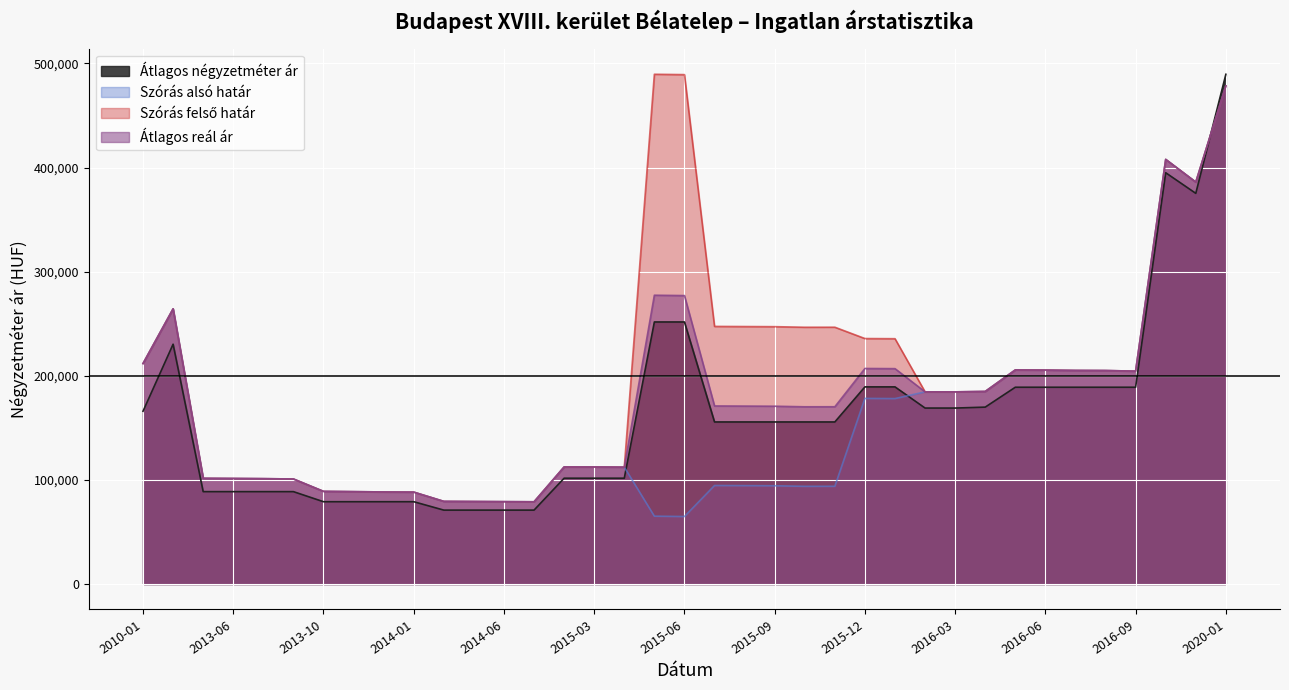

Which series has the widest spread of values?

Átlagos négyzetméter ár